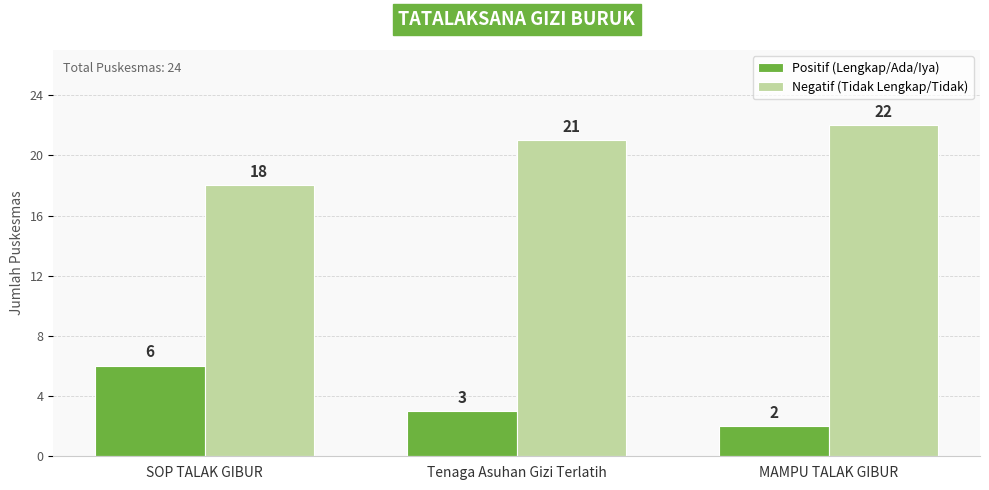

How many bars are there in total?

6